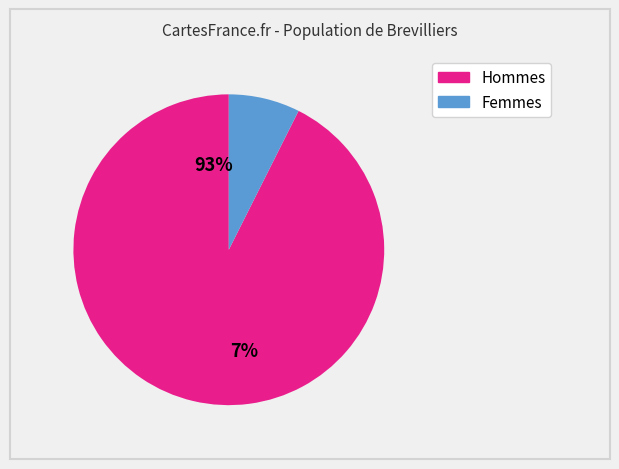

How many segments does this pie chart have?

2